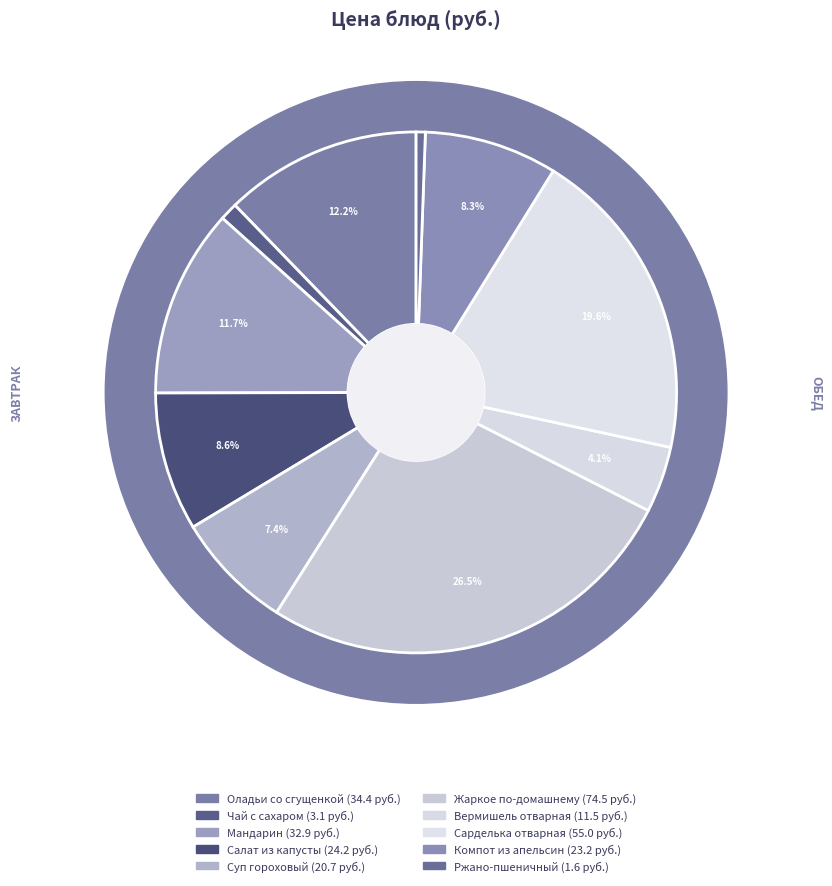

True or false: Чай с сахаром accounts for 1% of the total.

True